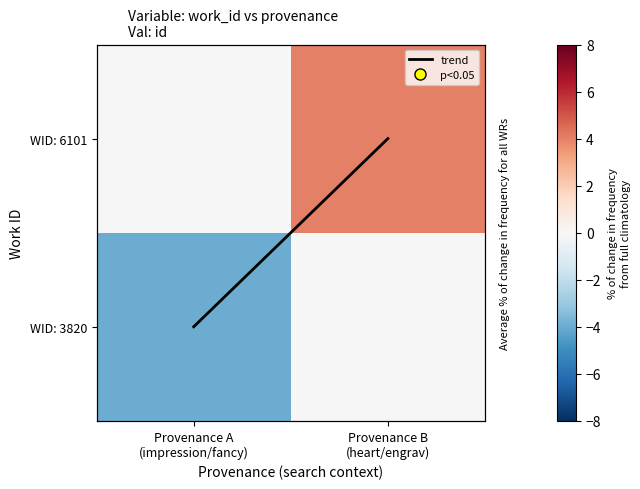

What is the total value across all series at Provenance B
(heart/engrav)?

5